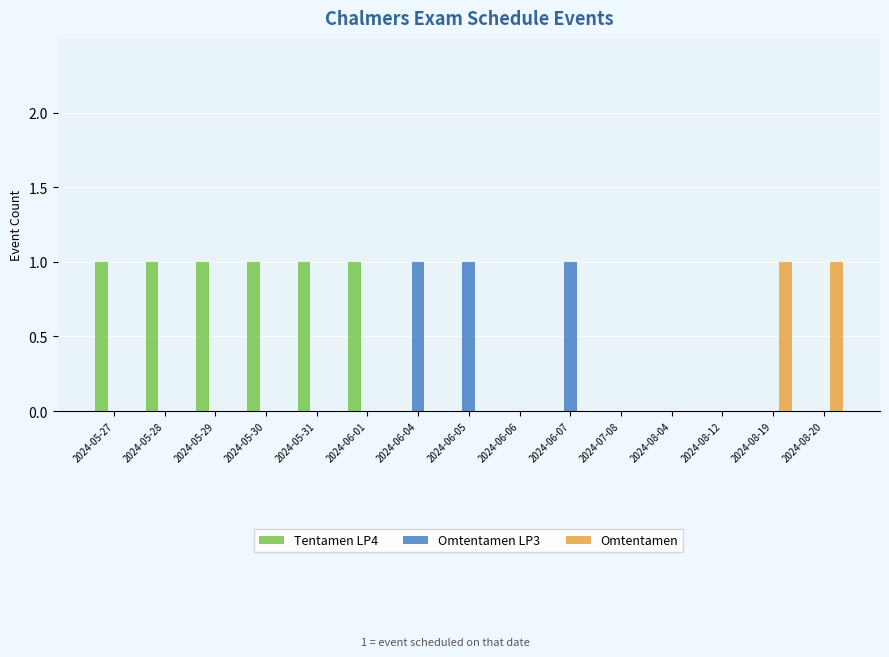

How many data points does each series have?

15